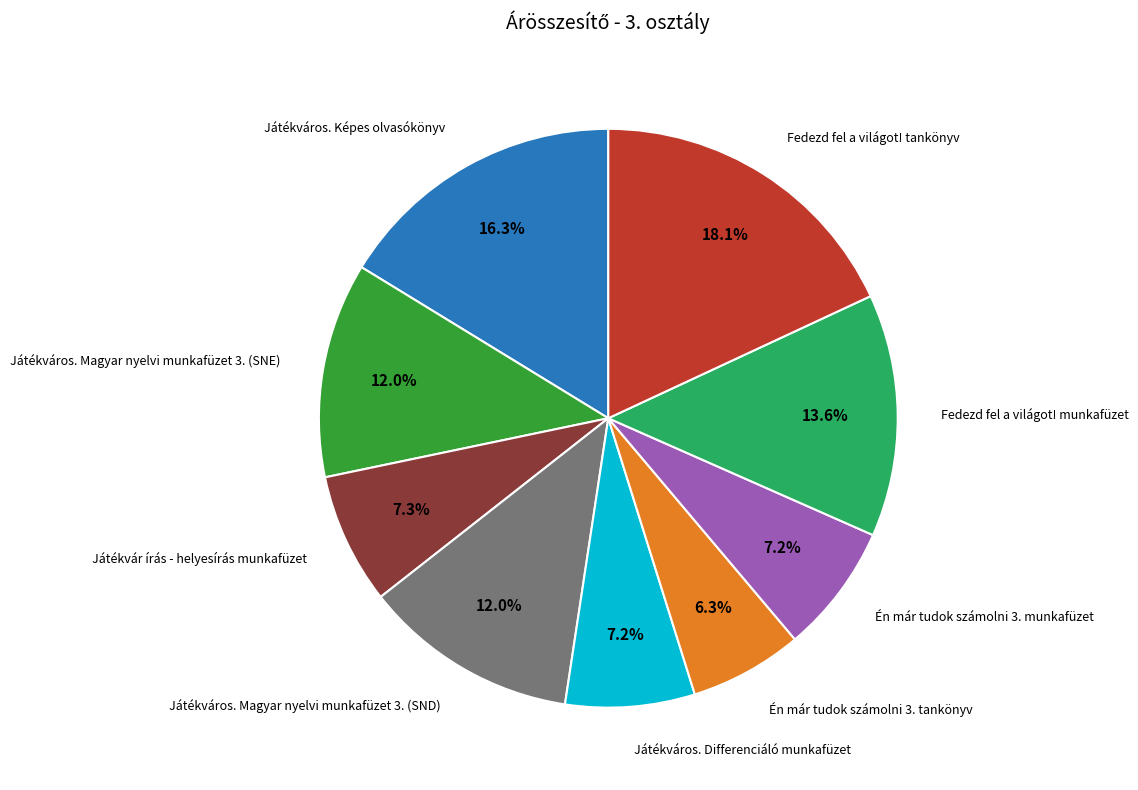

Is there a majority slice in this chart?

No